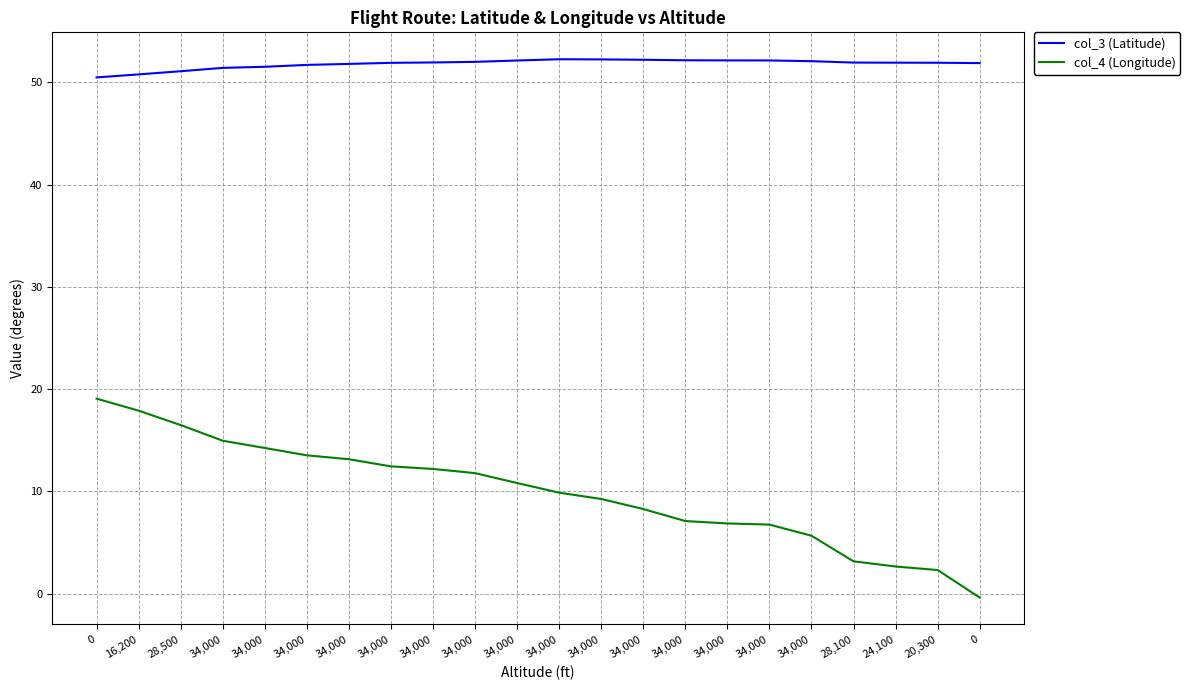

True or false: col_3 (Latitude) and col_4 (Longitude) cross at least once.

False